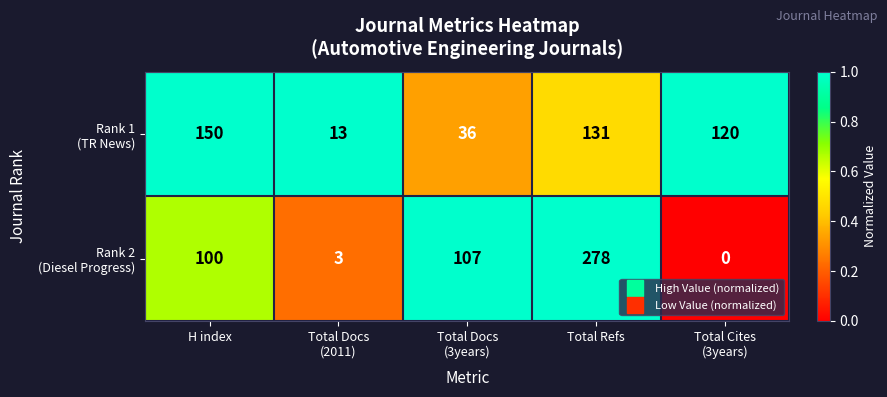

At how many categories does at least one series exceed 23?

4